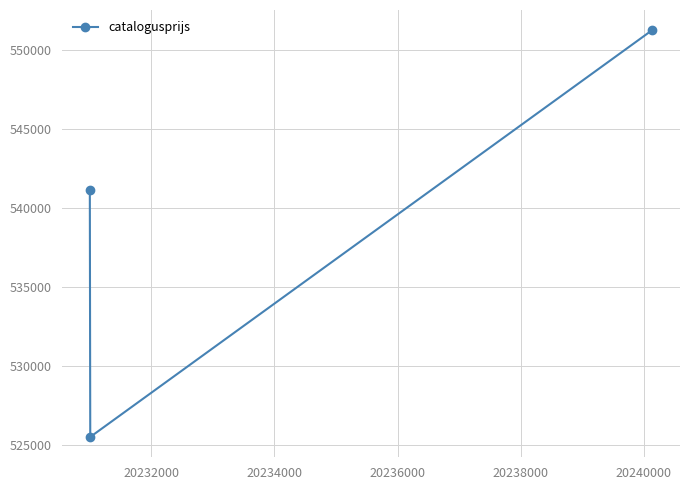

What is the sum of all values?

1617906